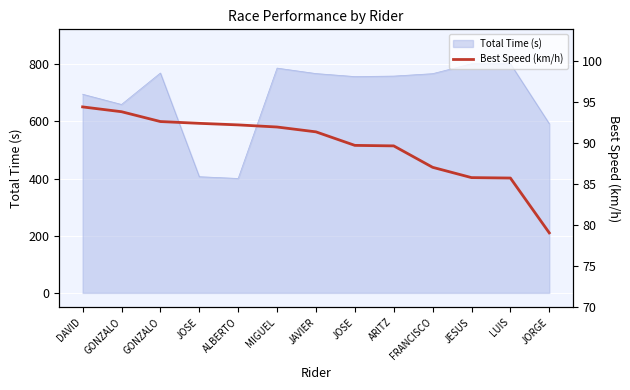

List the labels in order of value, smallest first.

JORGE, LUIS, JESUS, FRANCISCO, ARITZ, JOSE, JAVIER, MIGUEL, ALBERTO, JOSE, GONZALO, GONZALO, DAVID